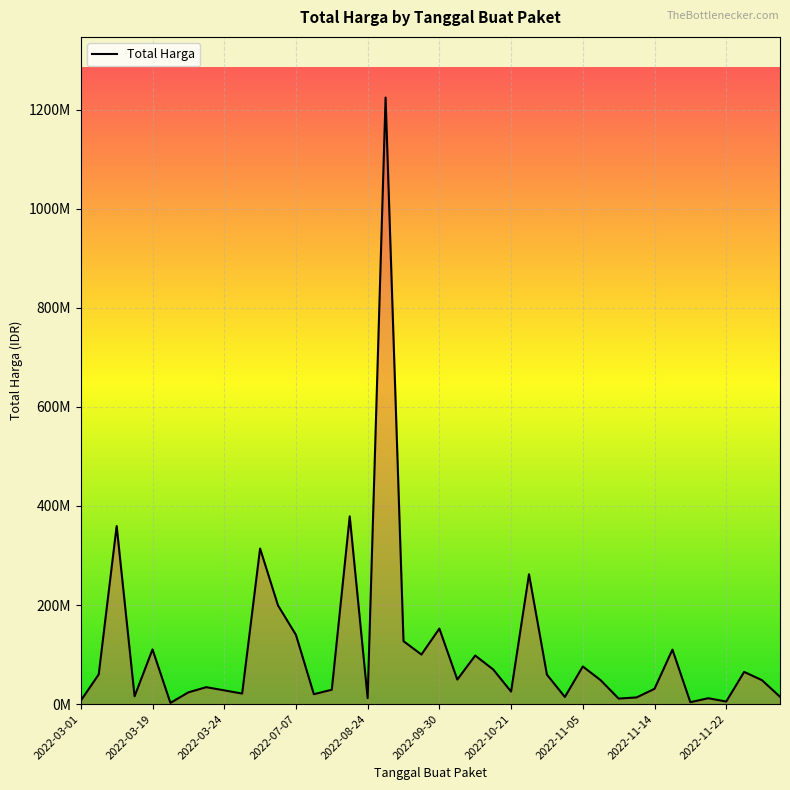

Does the chart display data point markers on the line(s)?

No